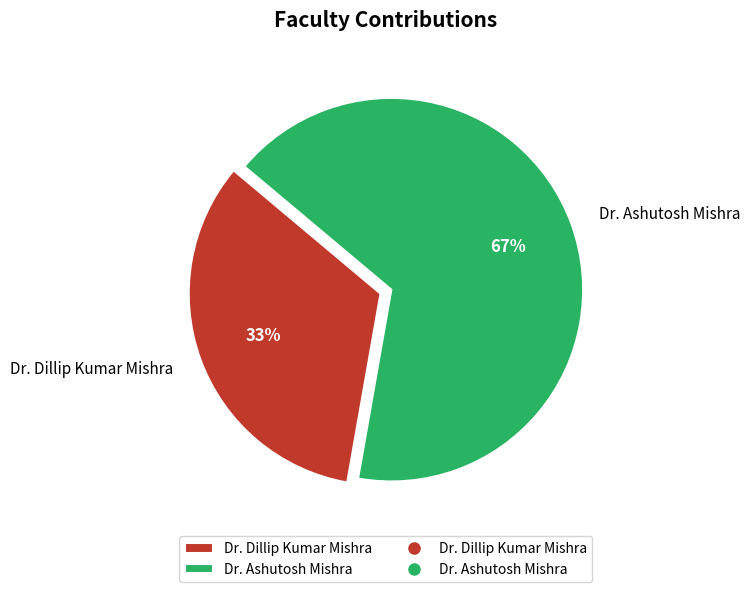

Between Dr. Dillip Kumar Mishra and Dr. Ashutosh Mishra, which is larger?

Dr. Ashutosh Mishra